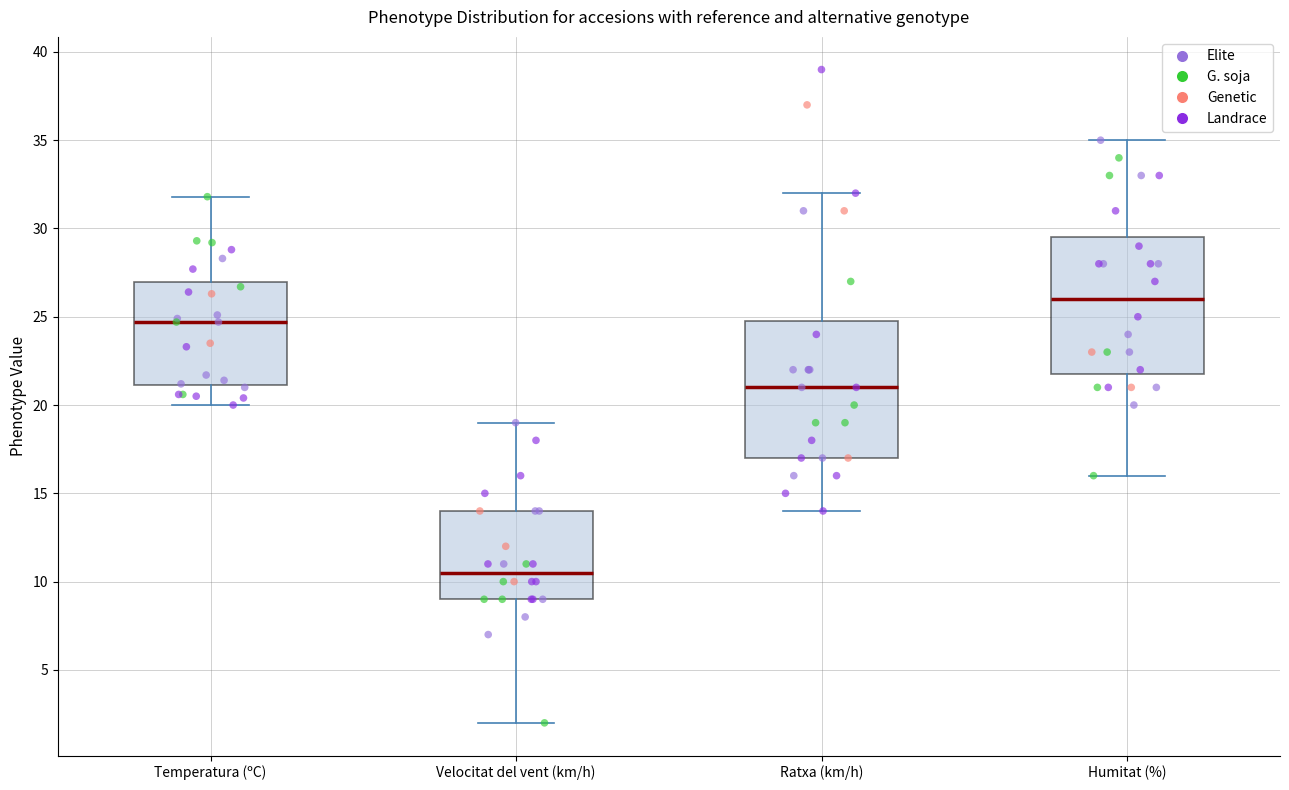

Reading left to right, transcribe this box plot: for each box, give where its median line is, the range the box spans, and where its two whiskers end, as read against the y-axis. The values are not printed on the chart, so give them approximately, as read against the axis.

Temperatura (ºC): median 24.5, box 21.0 to 27.0, whiskers 20.0 to 32.0
Velocitat del vent (km/h): median 10.5, box 9.0 to 14.0, whiskers 2.0 to 19.0
Ratxa (km/h): median 21.0, box 17.0 to 25.0, whiskers 14.0 to 32.0
Humitat (%): median 26.0, box 22.0 to 29.5, whiskers 16.0 to 35.0